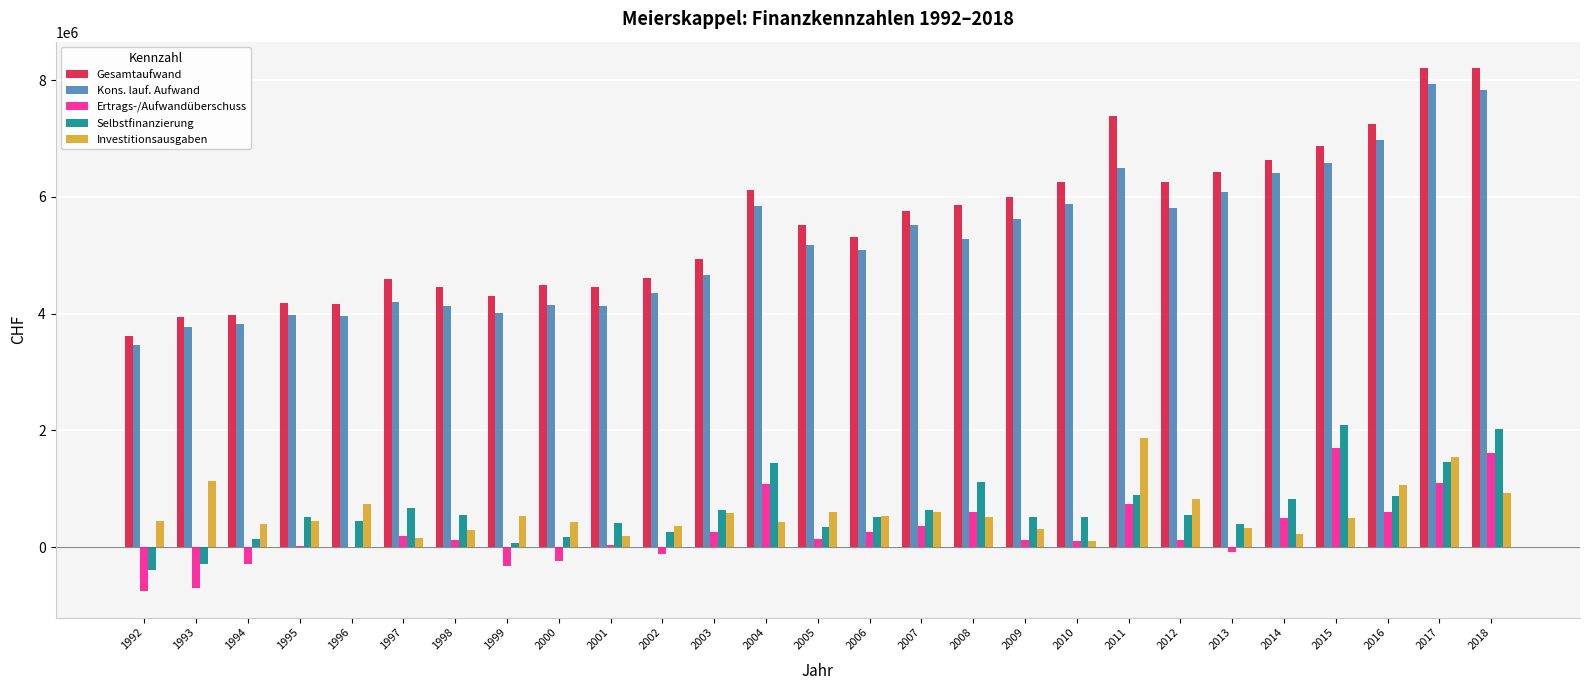

Is it true that Selbstfinanzierung equals 2099771 at 2015?

True